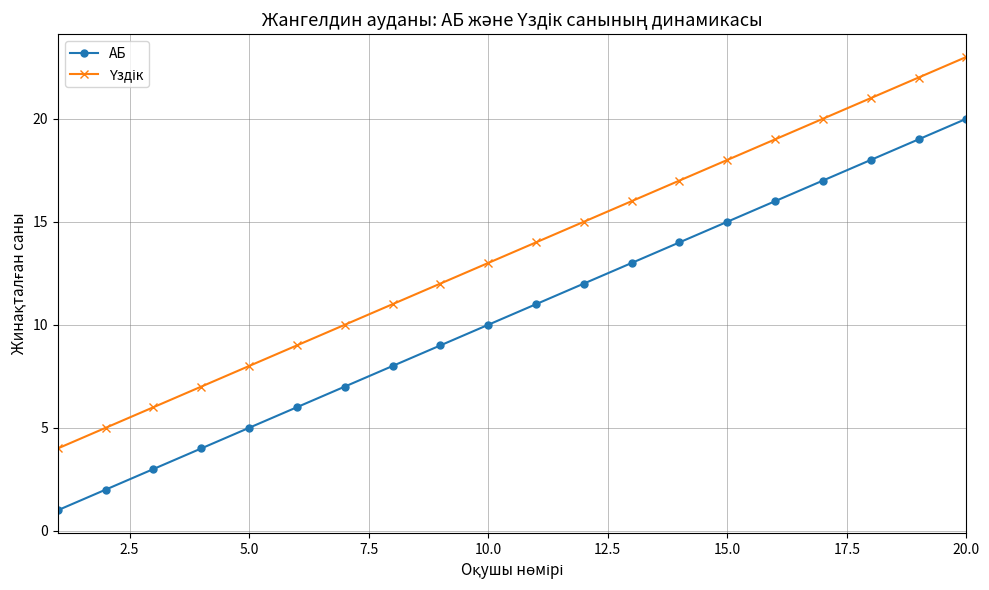

What is the smallest value displayed?

1